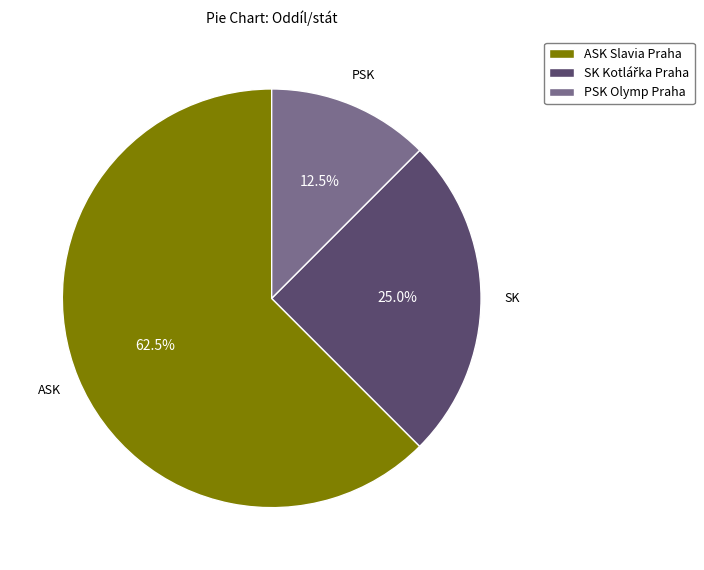

Which category has the smallest portion of the pie?

PSK Olymp Praha